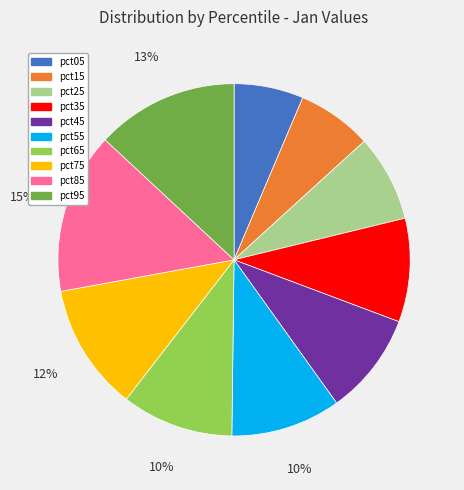

Which slice is the largest?

pct85